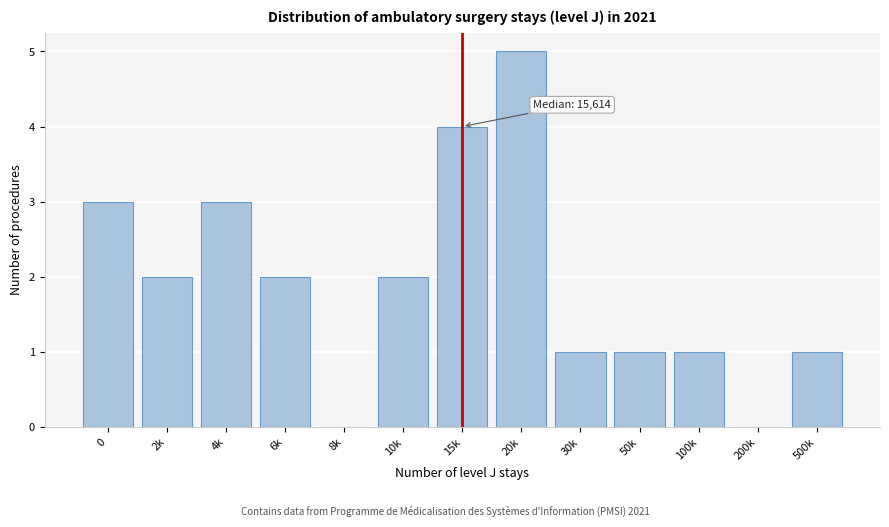

Reading right to left, list all the values displayed in this chart.

500k=1	200k=0	100k=1	50k=1	30k=1	20k=5	15k=4	10k=2	8k=0	6k=2	4k=3	2k=2	0=3